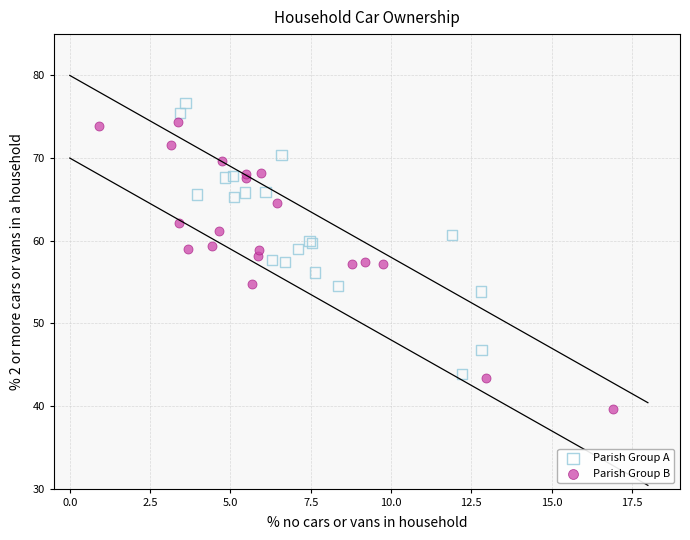

Which series contains the lowest Y value?

Parish Group B